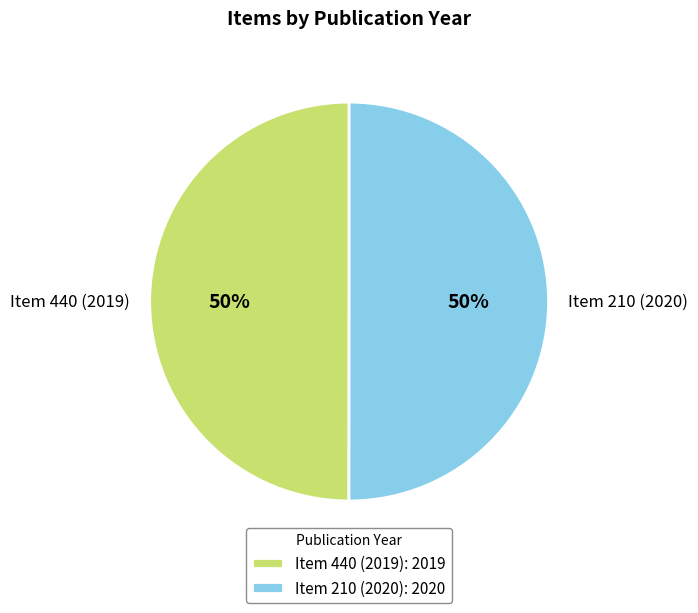

What is the ratio of the value at Item 440 (2019) to the value at Item 210 (2020)?

1.0